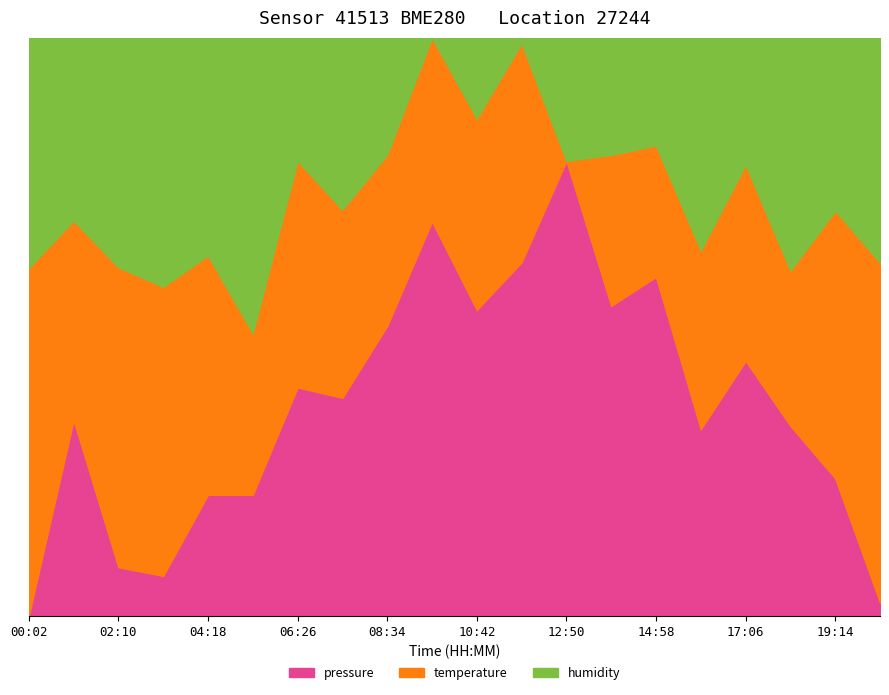

What is the difference between the highest and lowest values at 20:18?

102247.9